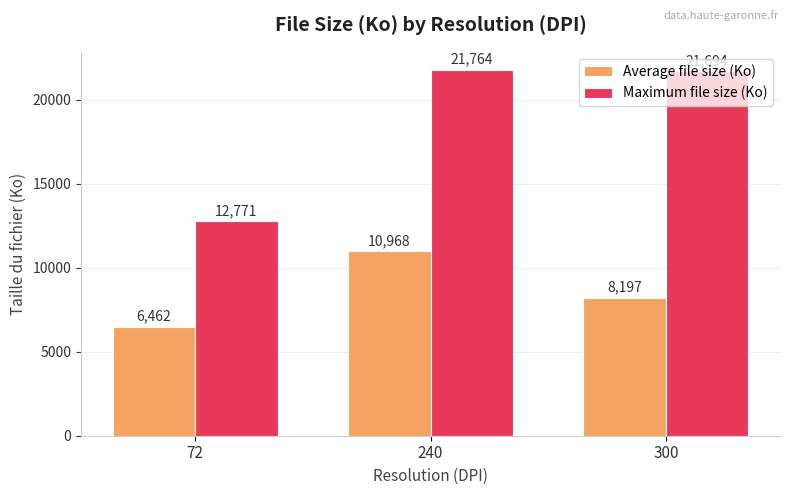

How many bars are there in total?

6